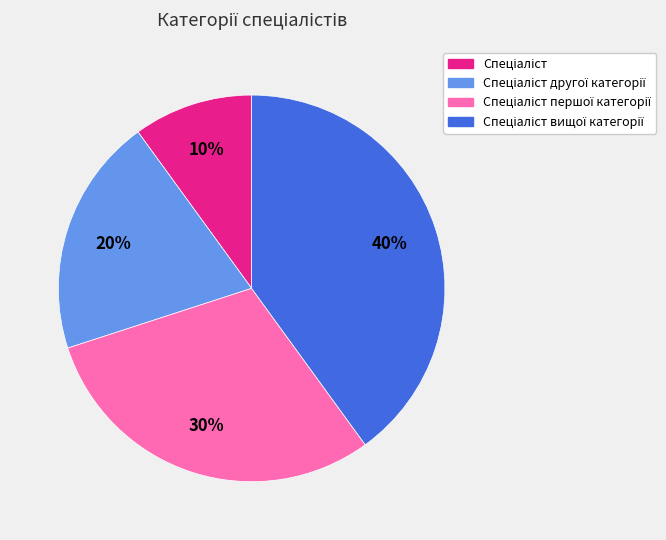

Is there any slice that represents more than half of the pie?

No